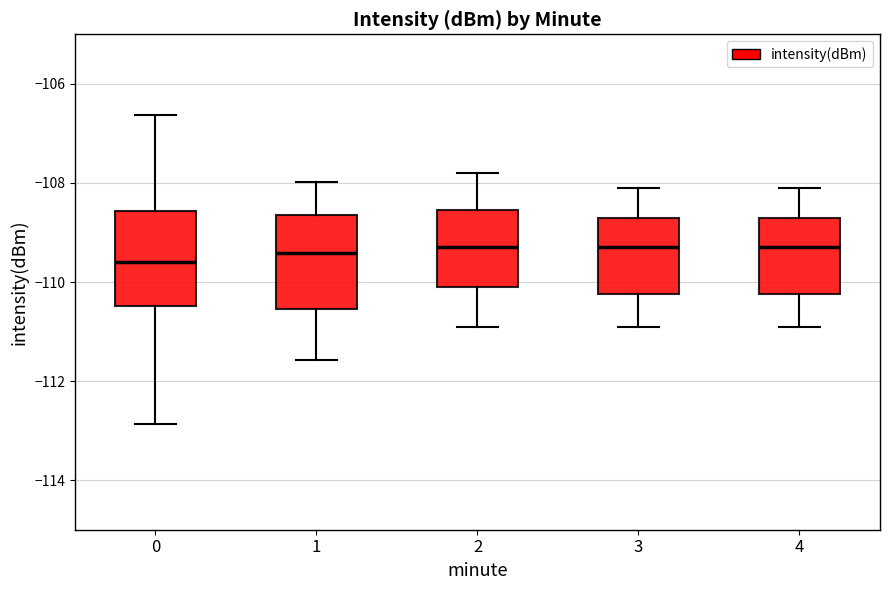

Reading left to right, transcribe this box plot: for each box, give where its median line is, the range the box spans, and where its two whiskers end, as read against the y-axis. The values are not printed on the chart, so give them approximately, as read against the axis.

0: median -109.6, box -110.4 to -108.6, whiskers -112.8 to -106.6
1: median -109.4, box -110.6 to -108.6, whiskers -111.6 to -108.0
2: median -109.2, box -110.0 to -108.6, whiskers -110.8 to -107.8
3: median -109.2, box -110.2 to -108.6, whiskers -110.8 to -108.0
4: median -109.2, box -110.2 to -108.6, whiskers -110.8 to -108.0